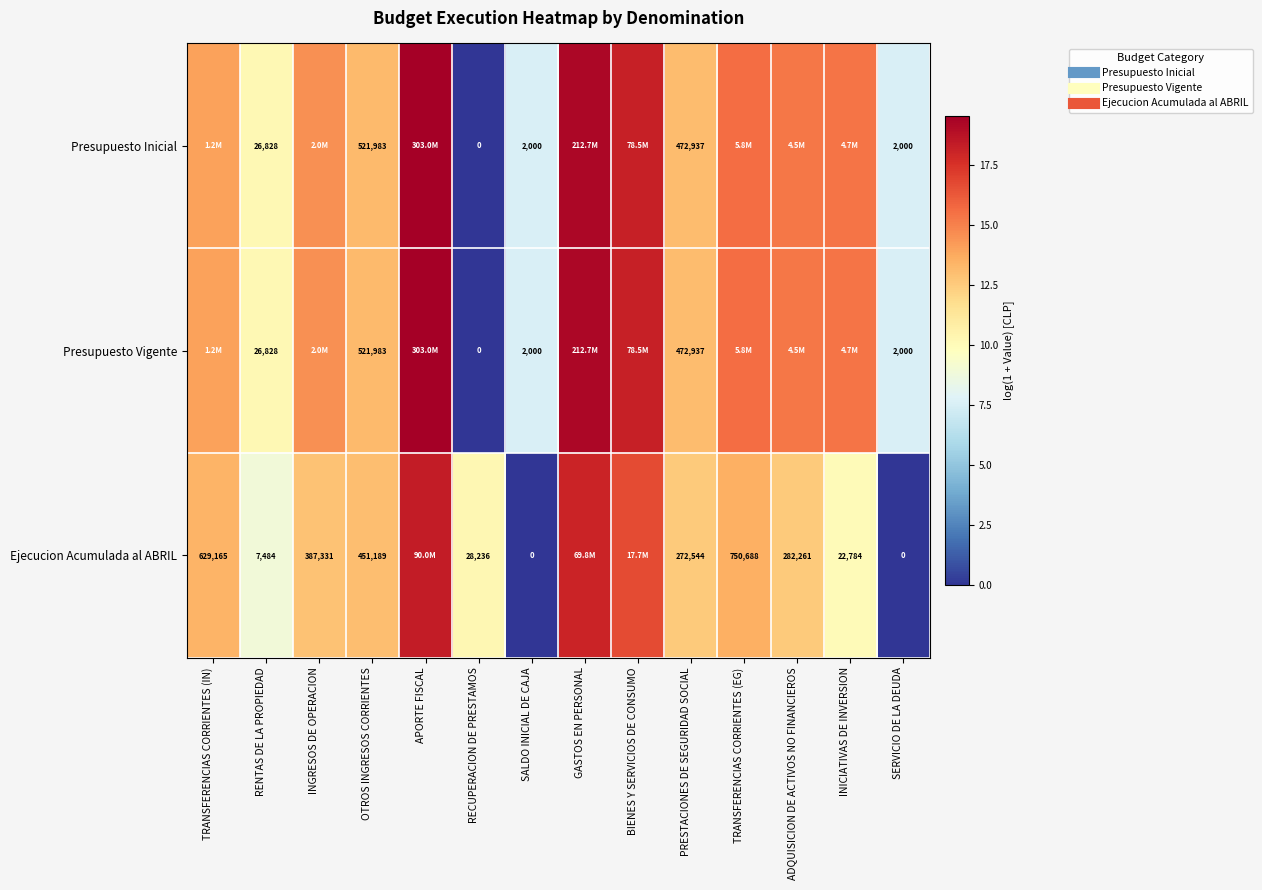

What is the maximum value for Presupuesto Vigente?

19.5